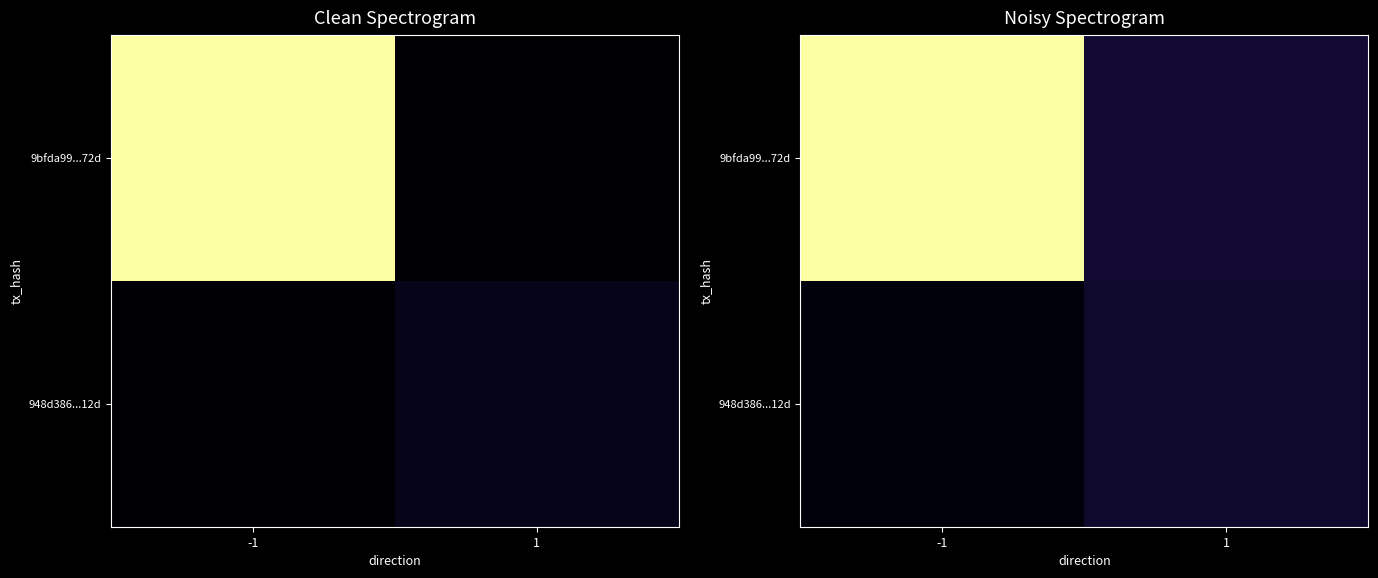

True or false: 9bfda99...72d has a value of 0.1 at 1.

True